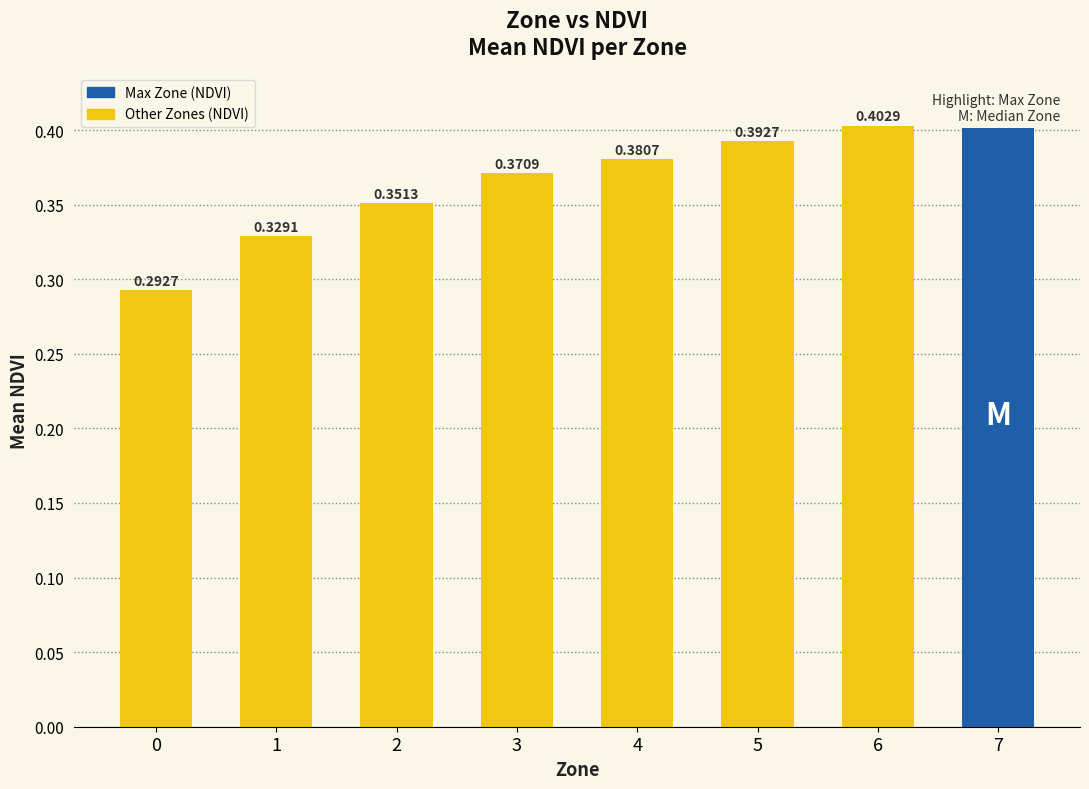

What is the sum of all values?

2.9